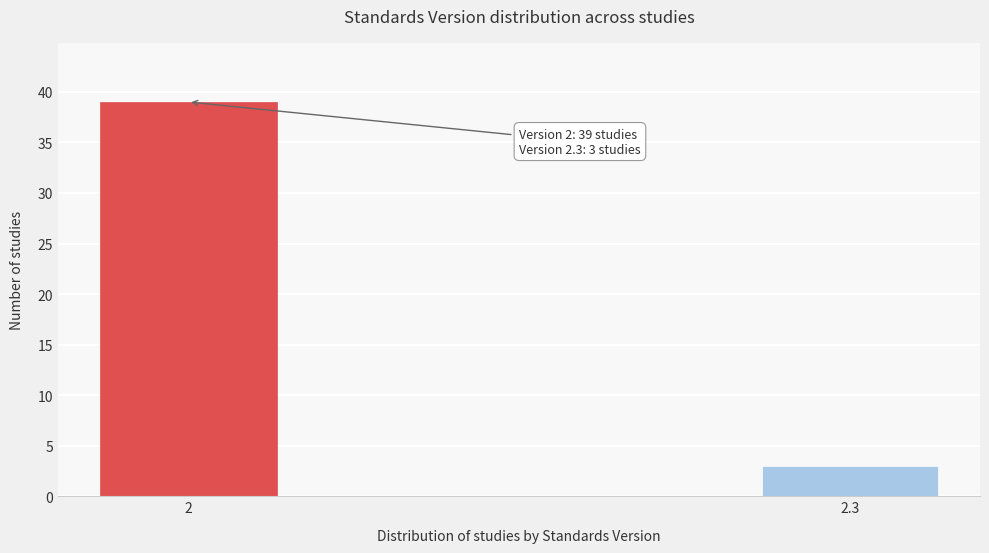

Reading left to right, extract all data points from this chart.

39	3